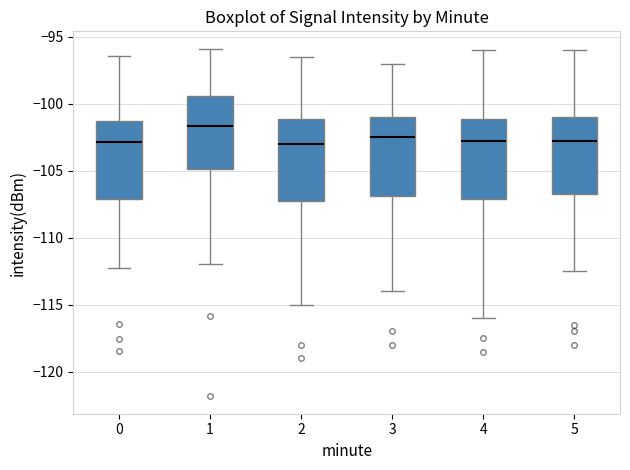

Reading left to right, read every box against the y-axis: the position of its median line, the range the box covers, and the ends of its whiskers. The values are not printed on the chart, so give them approximately, as read against the axis.

0: median -103.0, box -107.0 to -101.0, whiskers -112.0 to -96.5
1: median -101.5, box -105.0 to -99.5, whiskers -112.0 to -96.0
2: median -103.0, box -107.0 to -101.0, whiskers -115.0 to -96.5
3: median -102.5, box -107.0 to -101.0, whiskers -114.0 to -97.0
4: median -102.5, box -107.0 to -101.0, whiskers -116.0 to -96.0
5: median -102.5, box -106.5 to -101.0, whiskers -112.5 to -96.0